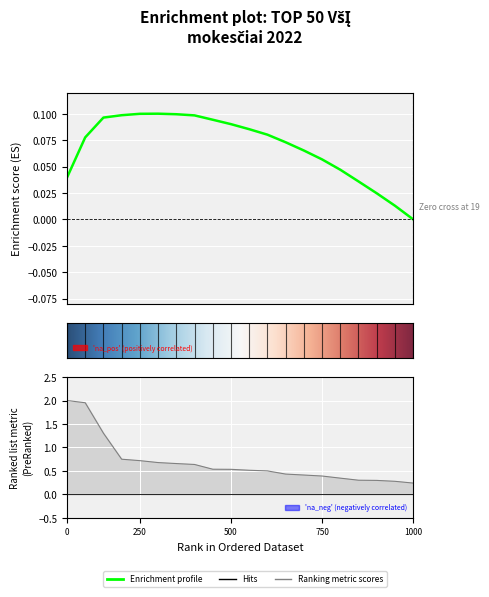

True or false: the data shows 0.4 at 3.

False